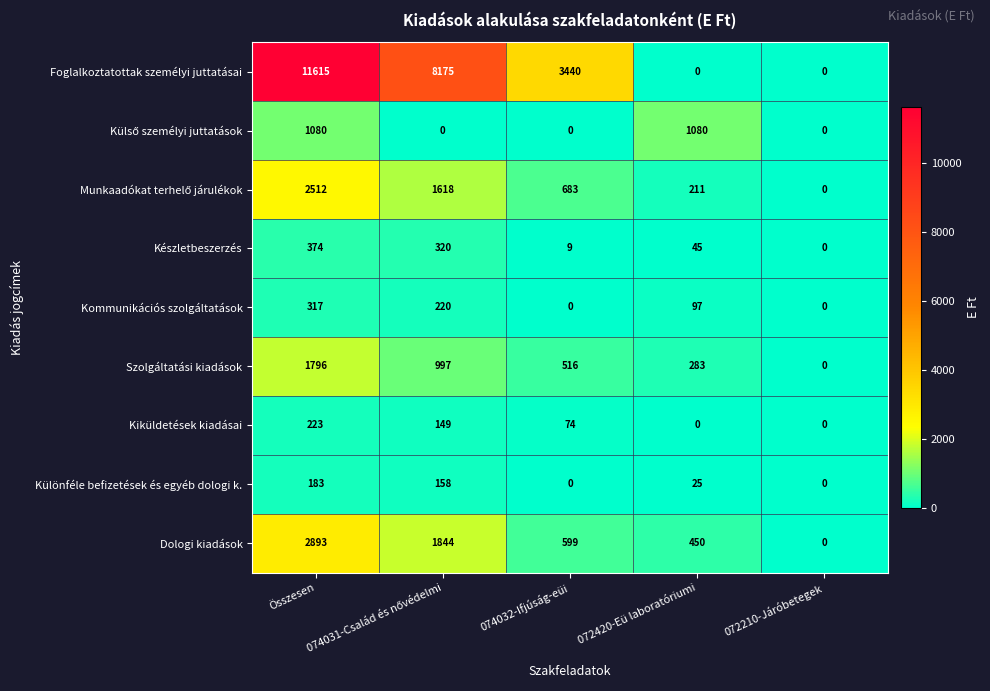

Which series has the largest range (max minus min)?

Foglalkoztatottak személyi juttatásai